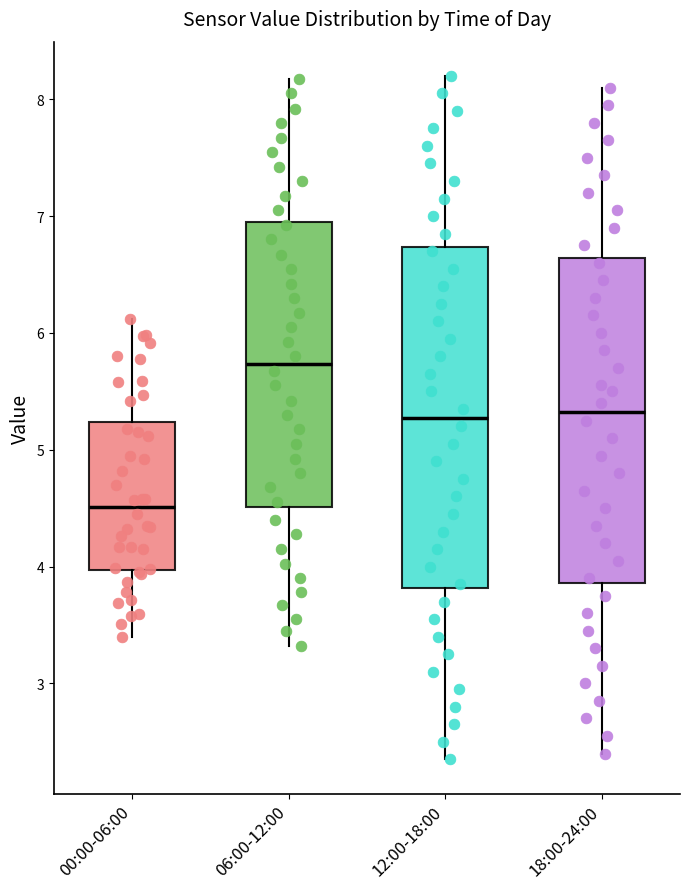

Comparing the boxes themselves (not the whiskers), which one is the tallest?

12:00-18:00